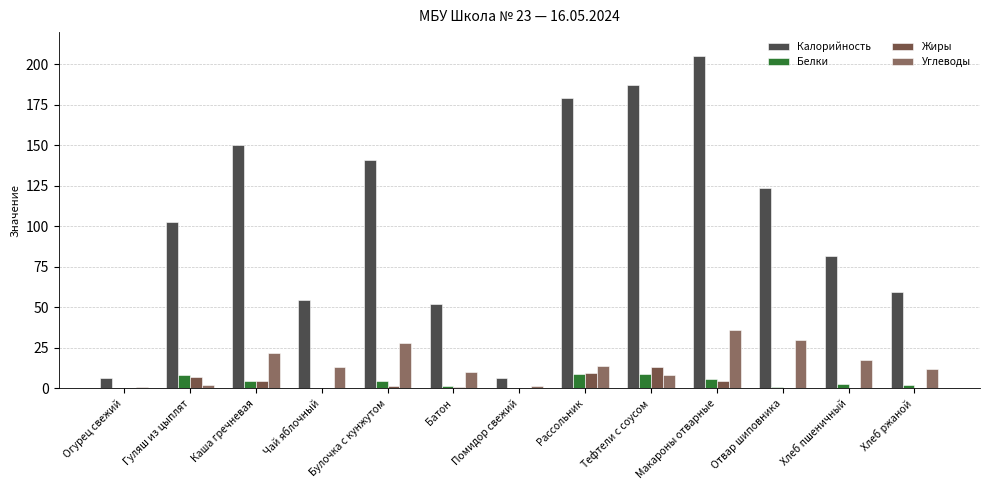

Read the Углеводы value at Булочка с кунжутом.

28.3